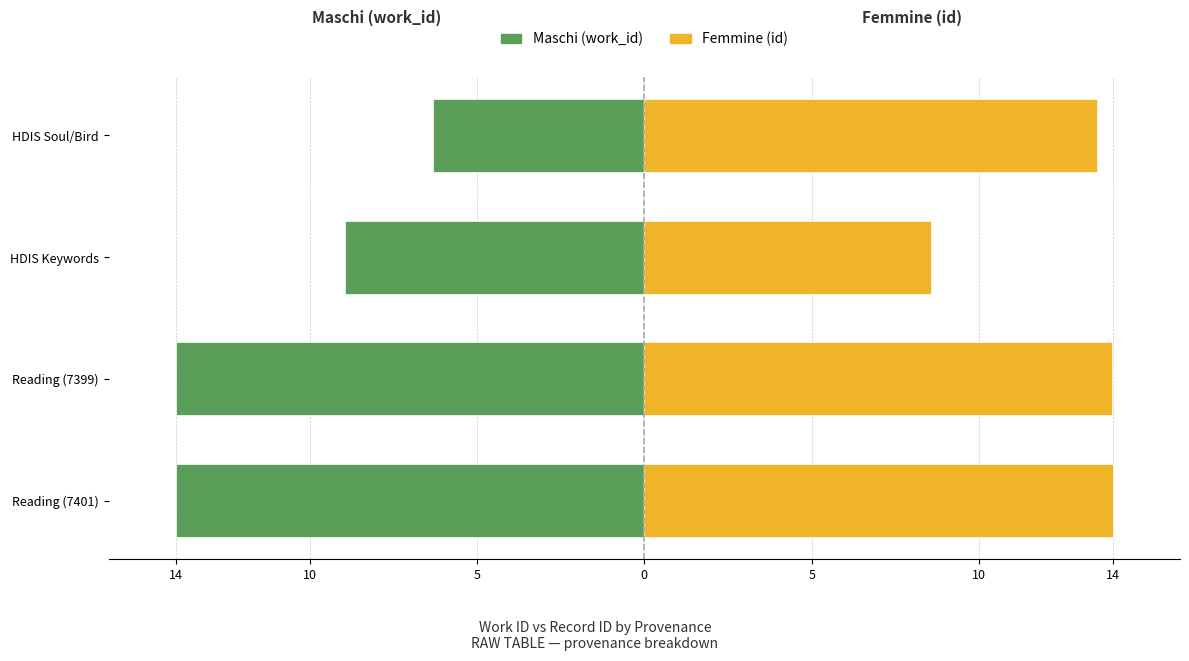

How many series are shown in this chart?

2